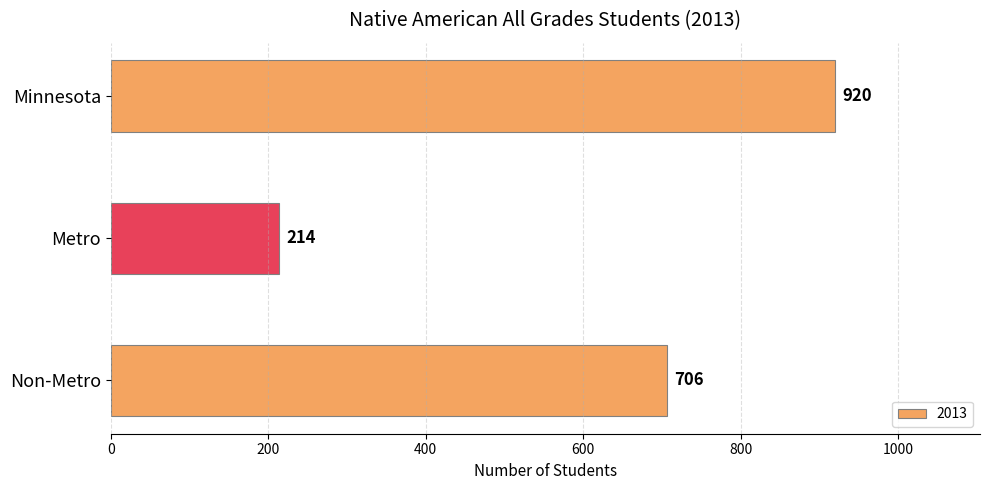

What is the label of the 1st bar from the bottom?

Non-Metro